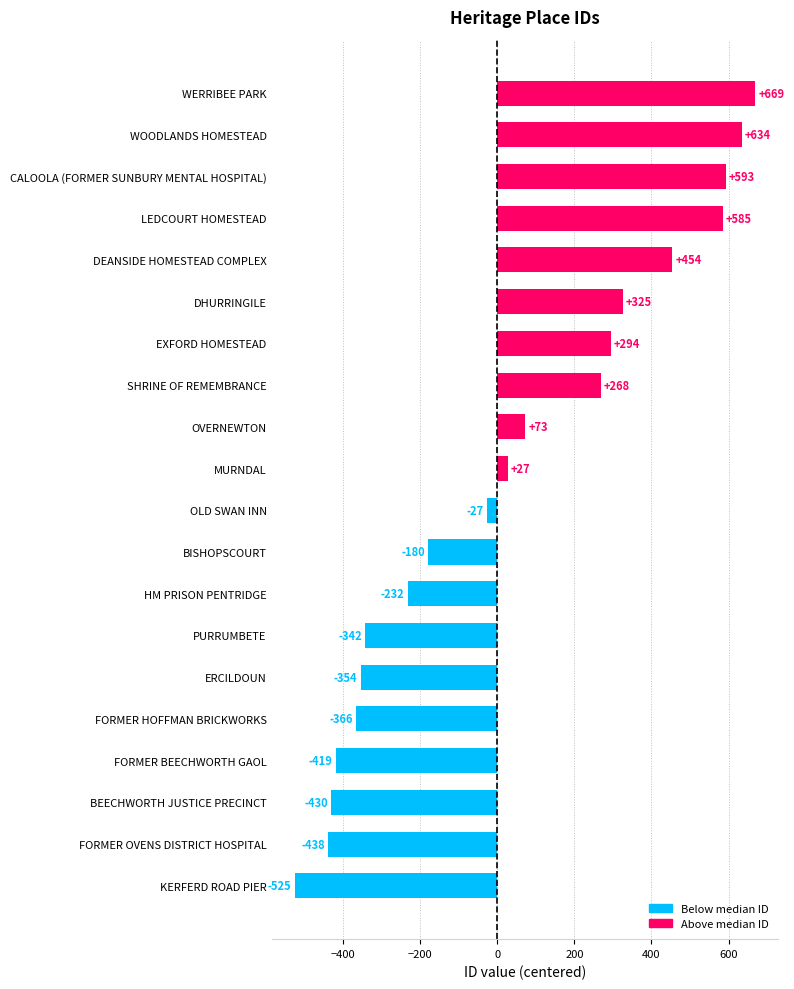

Are the bars horizontal?

Yes